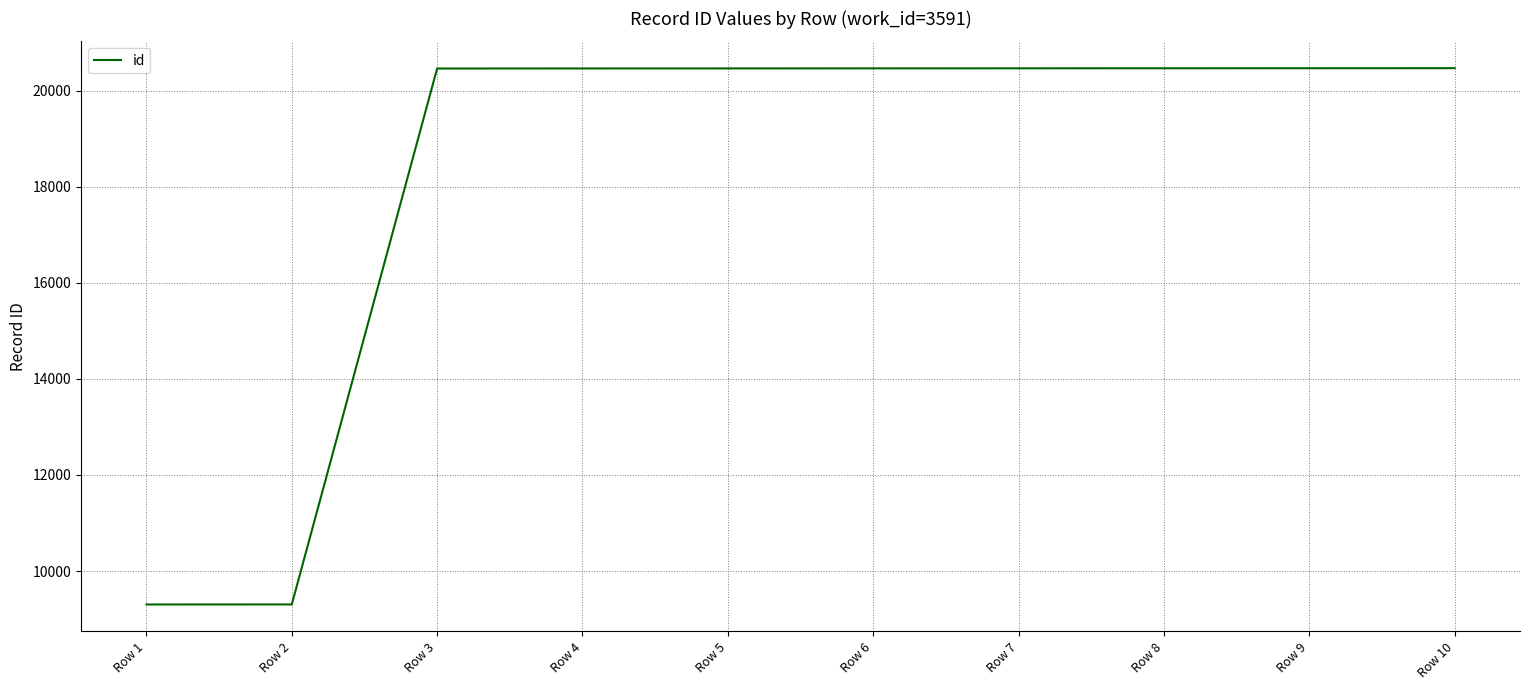

How many lines are shown in the chart?

1